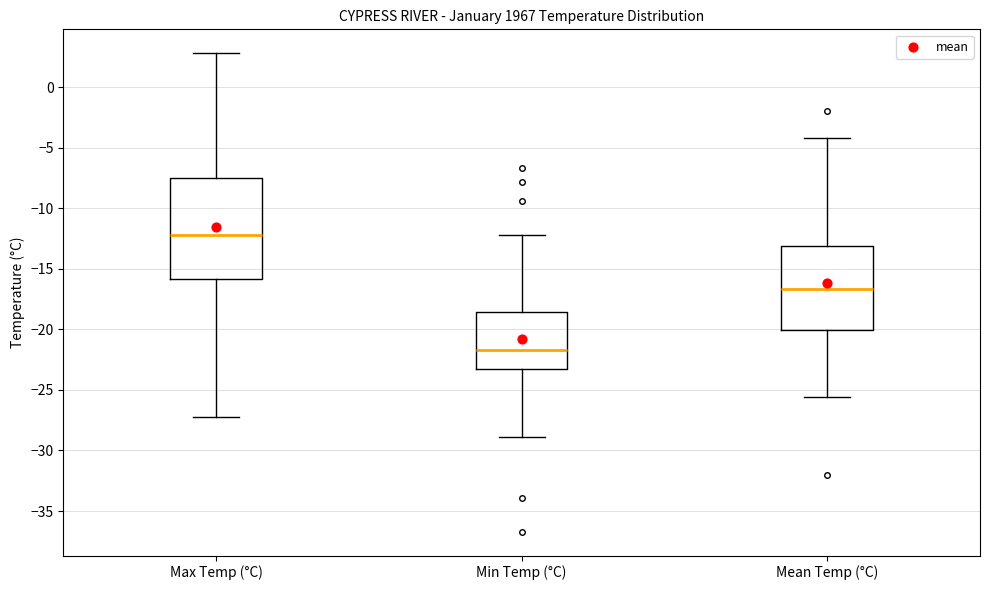

Where is the upper edge of the box for Max Temp (°C) on the y-axis? The values are not printed on the chart, so give them approximately, as read against the axis.

-7.5